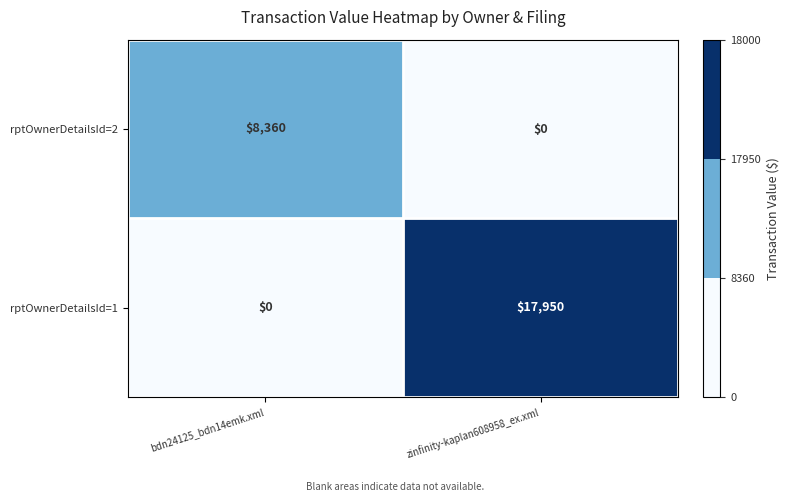

What is the sum of all rptOwnerDetailsId=1 values?

17950